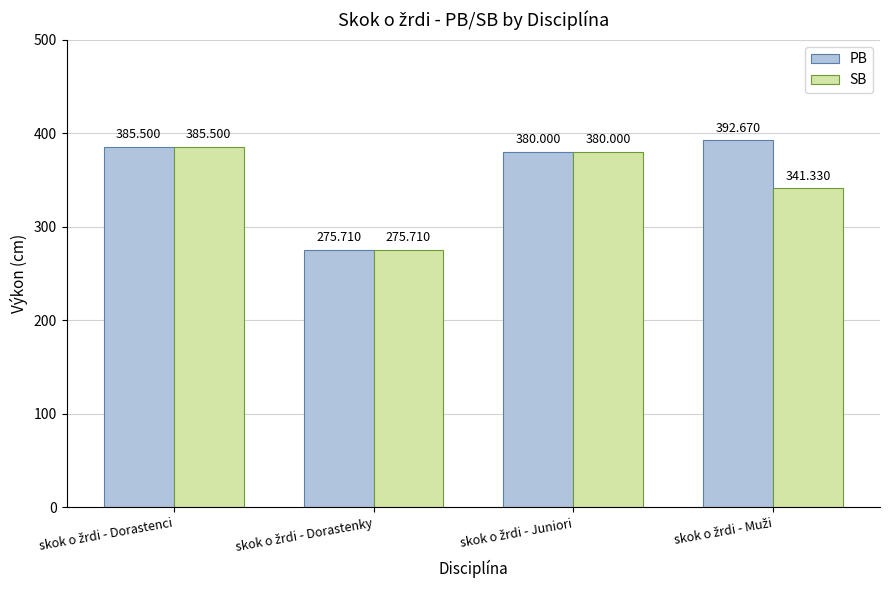

What is the average value of the PB series?

358.5